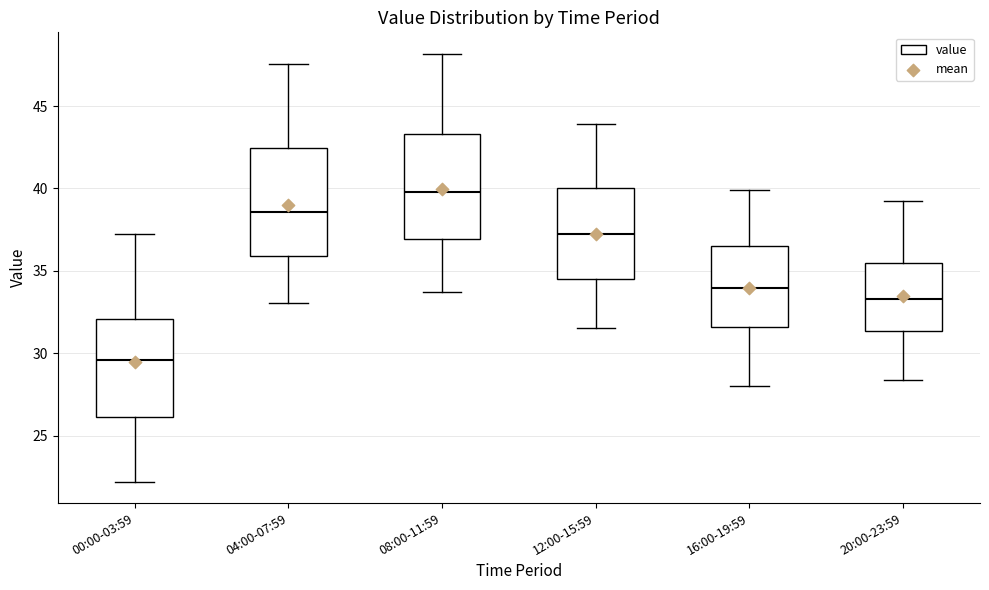

Reading left to right, transcribe this box plot: for each box, give where its median line is, the range the box spans, and where its two whiskers end, as read against the y-axis. The values are not printed on the chart, so give them approximately, as read against the axis.

00:00-03:59: median 29.5, box 26.0 to 32.0, whiskers 22.0 to 37.0
04:00-07:59: median 38.5, box 36.0 to 42.5, whiskers 33.0 to 47.5
08:00-11:59: median 40.0, box 37.0 to 43.5, whiskers 33.5 to 48.0
12:00-15:59: median 37.0, box 34.5 to 40.0, whiskers 31.5 to 44.0
16:00-19:59: median 34.0, box 31.5 to 36.5, whiskers 28.0 to 40.0
20:00-23:59: median 33.5, box 31.5 to 35.5, whiskers 28.5 to 39.0